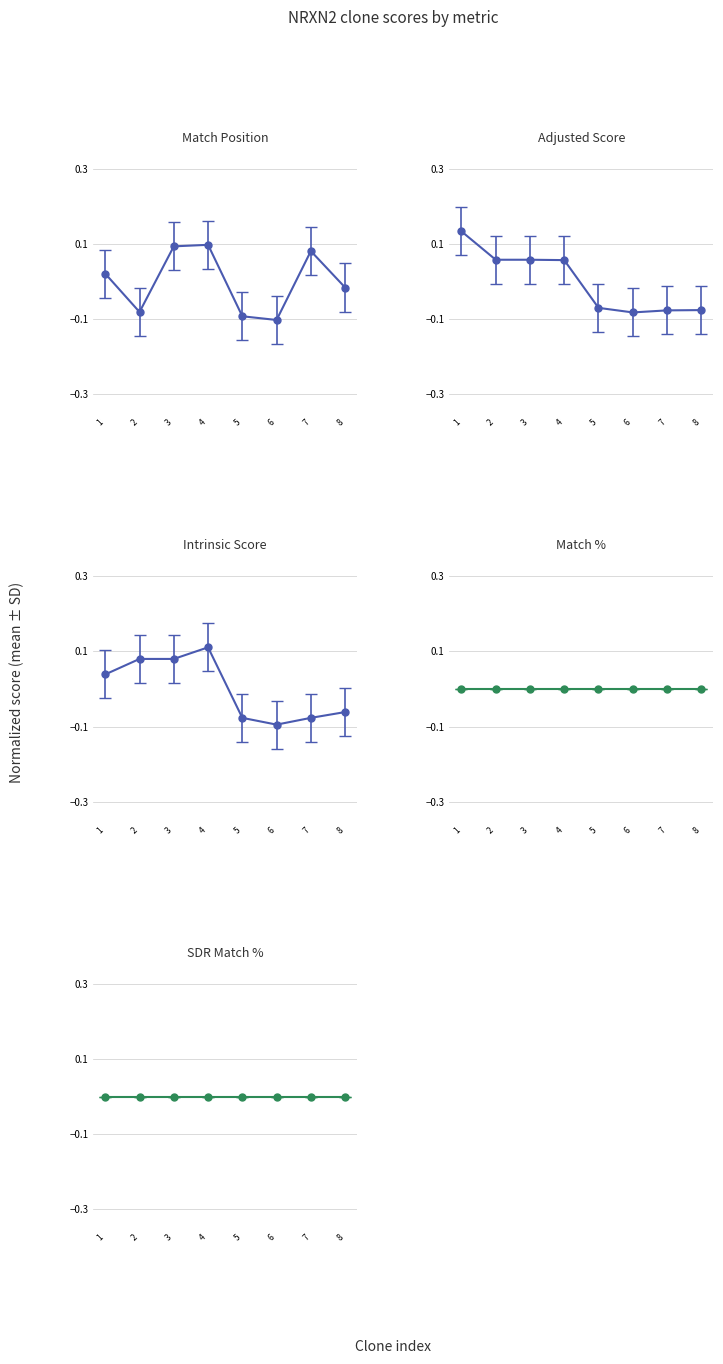

Where is the first local minimum for Adjusted Score?

6